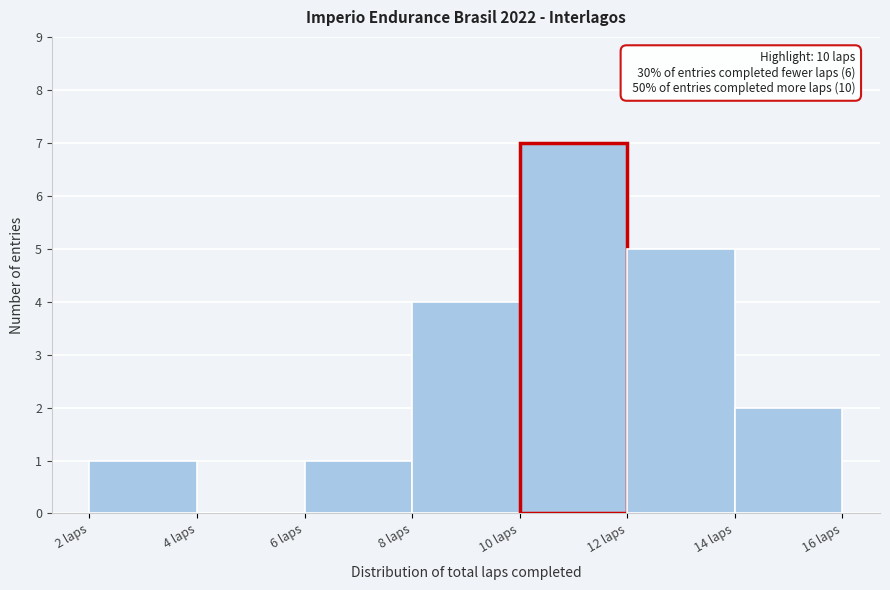

Which range on the x-axis has the tallest bar?

10 to 12